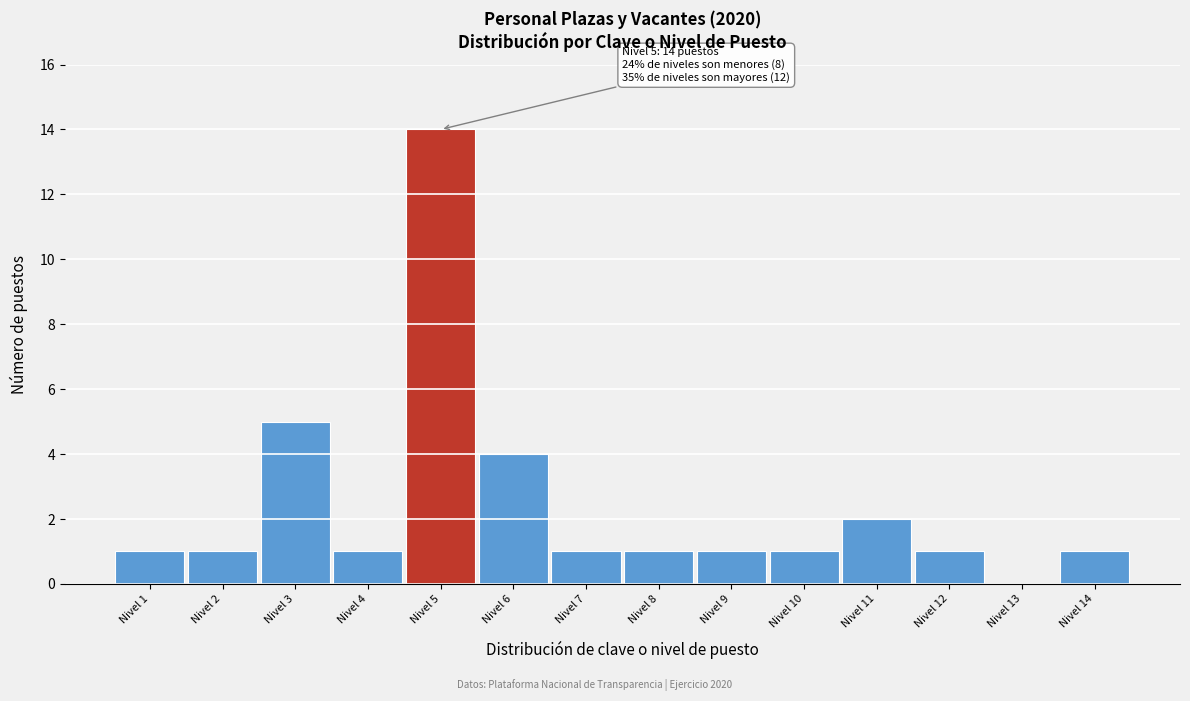

Reading right to left, transcribe all the data shown in this chart.

Nivel 14=1	Nivel 13=0	Nivel 12=1	Nivel 11=2	Nivel 10=1	Nivel 9=1	Nivel 8=1	Nivel 7=1	Nivel 6=4	Nivel 5=14	Nivel 4=1	Nivel 3=5	Nivel 2=1	Nivel 1=1